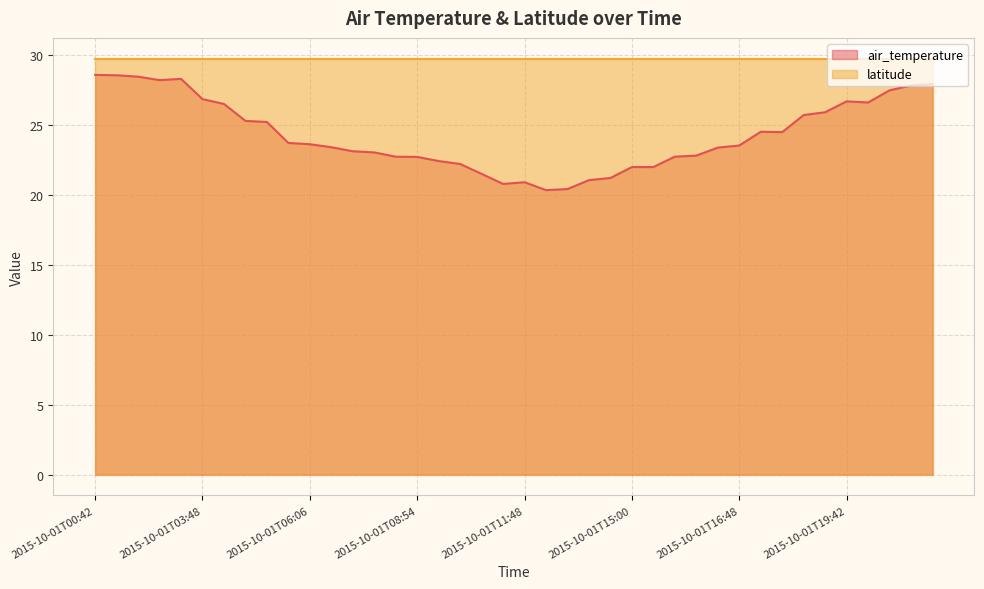

At which category does the data reach its first local peak?

2015-10-01T02:42